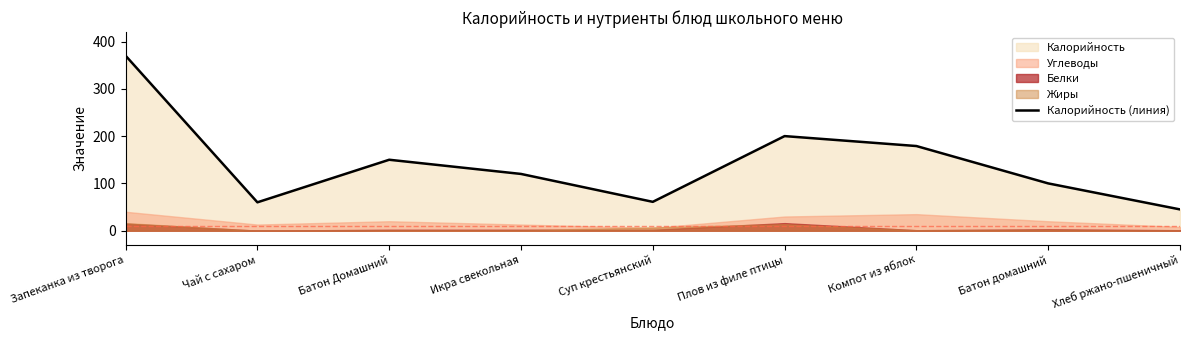

What is the change in value from Запеканка из творога to Суп крестьянский?

-309